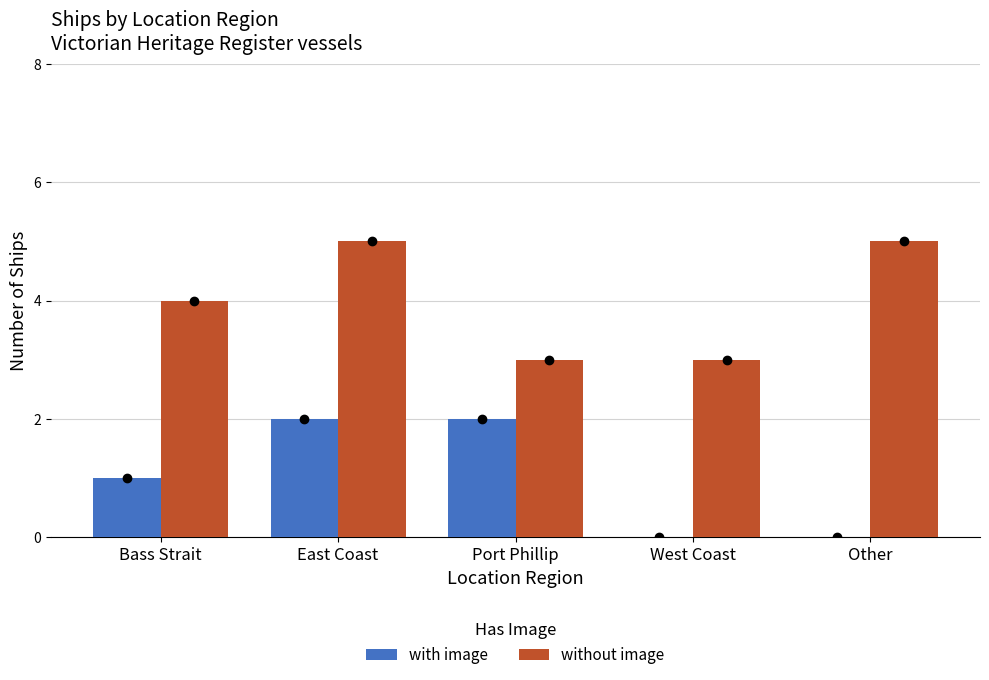

Reading left to right, what are all the values shown in this chart?

with image: Bass Strait=1	East Coast=2	Port Phillip=2	West Coast=0	Other=0
without image: Bass Strait=4	East Coast=5	Port Phillip=3	West Coast=3	Other=5